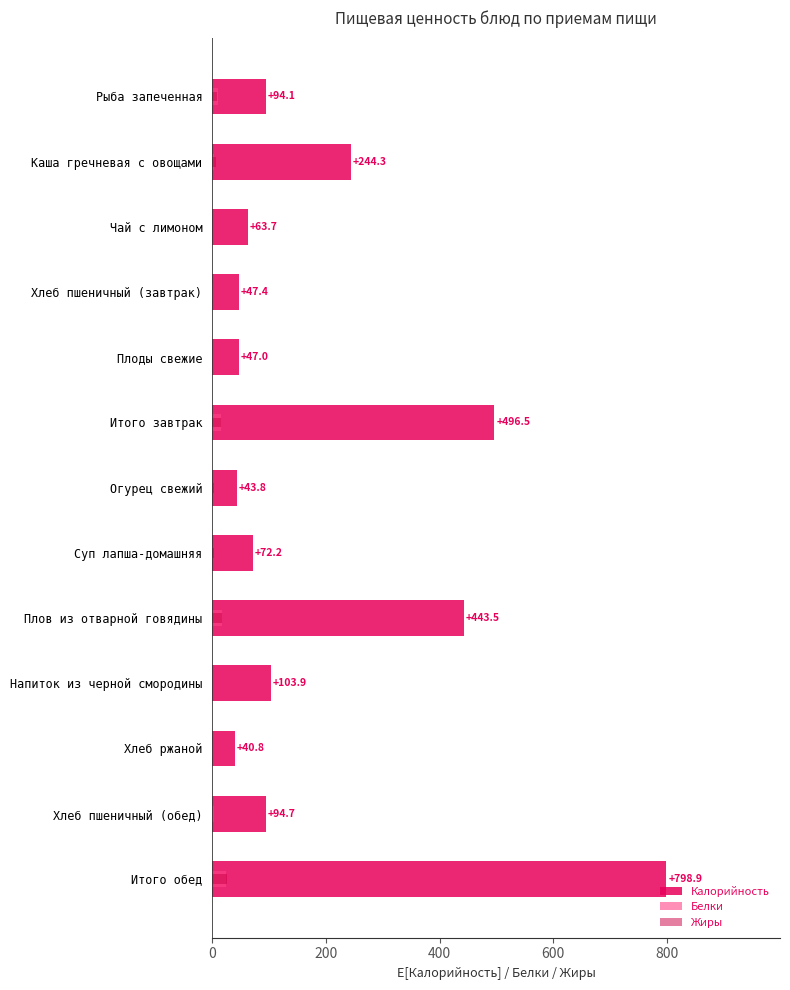

How many positive values does the Жиры series have?

12